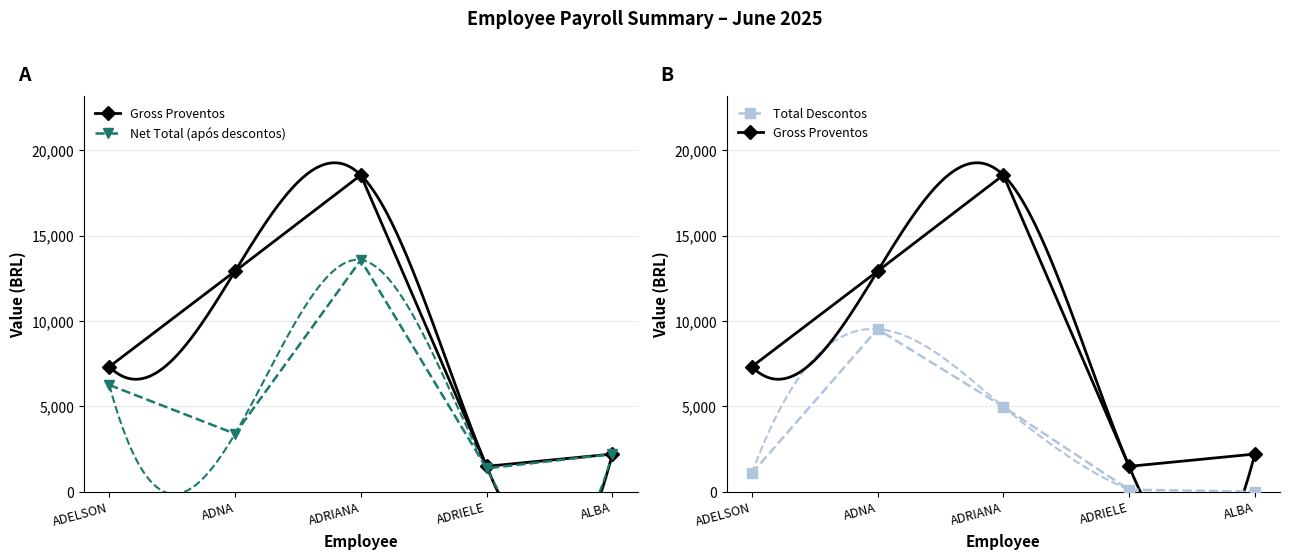

Between ADRIANA and ALBA, which is larger?

ADRIANA